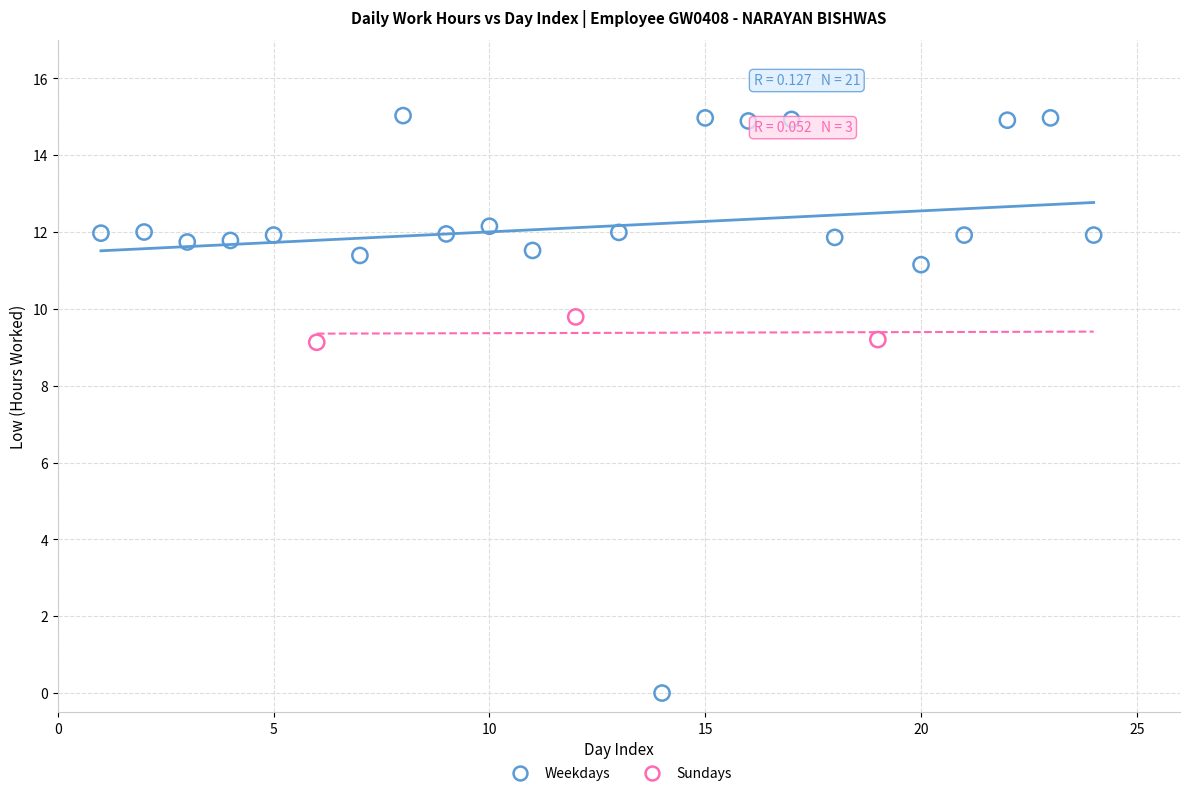

Which series has the largest Y range (max minus min)?

Weekdays